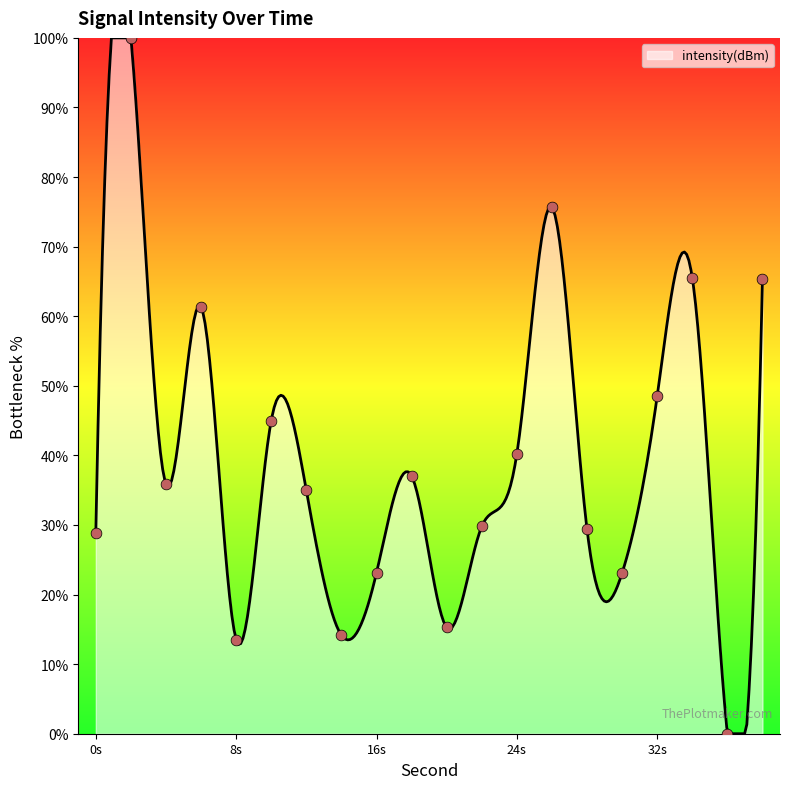

Which has a higher value, 8s or 32s?

32s